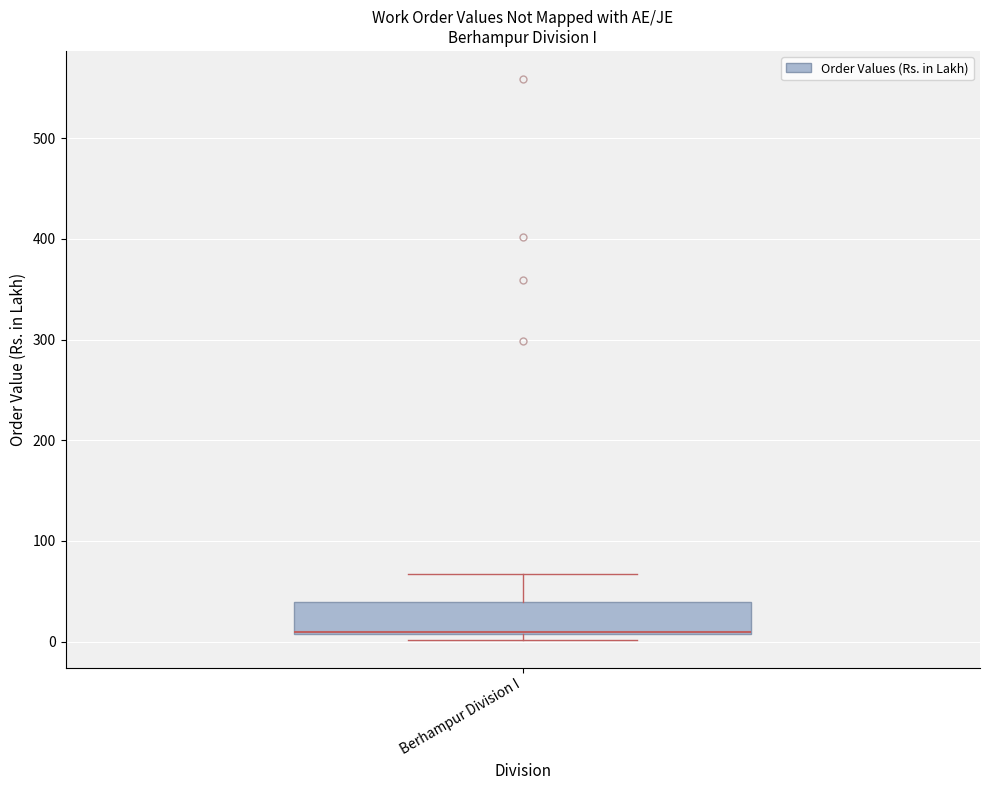

Where does the upper whisker of the box for Berhampur Division I end on the y-axis? The values are not printed on the chart, so give them approximately, as read against the axis.

70